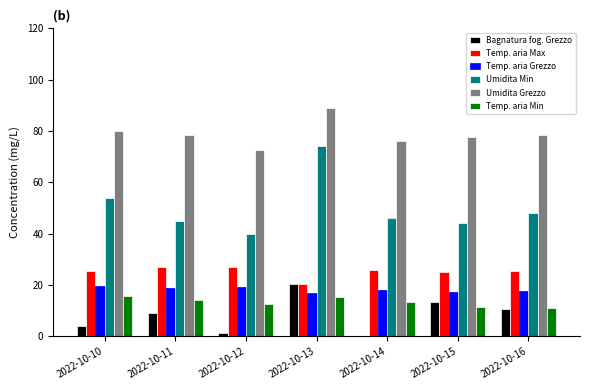

What is the sum of all Umidita Min values?

351.0